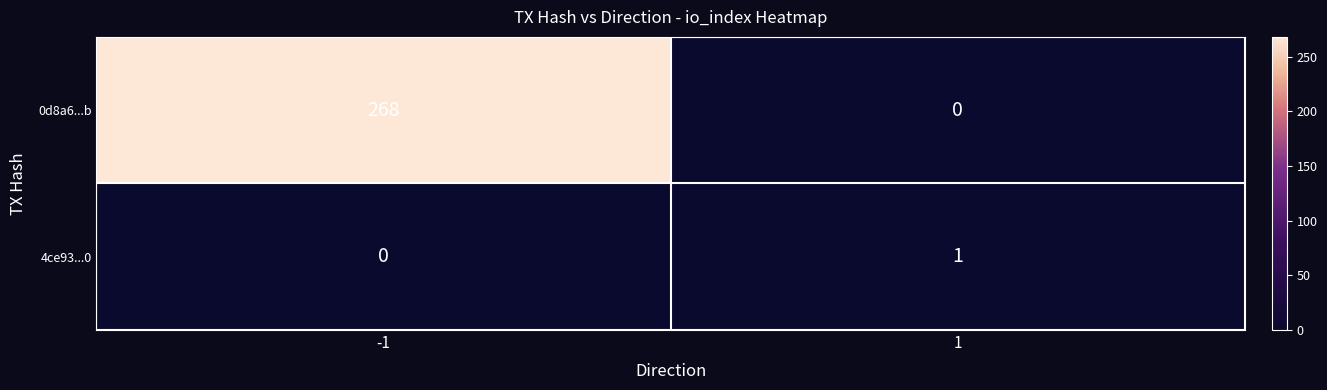

What is the sum of all 0d8a6...b values?

268